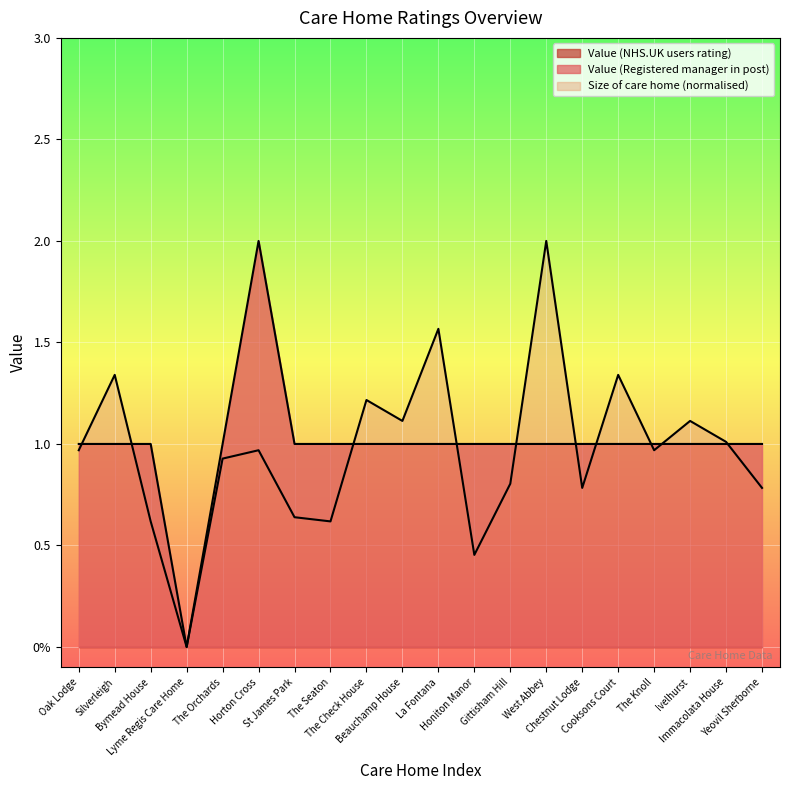

Reading left to right, what are all the values shown in this chart?

Oak Lodge=1	Silverleigh=1	Bymead House=1	Lyme Regis Care Home=0	The Orchards=1	Horton Cross=2	St James Park=1	The Seaton=1	The Check House=1	Beauchamp House=1	La Fontana=1	Honiton Manor=1	Gittisham Hill=1	West Abbey=1	Chestnut Lodge=1	Cooksons Court=1	The Knoll=1	Ivelhurst=1	Immacolata House=1	Yeovil Sherborne=1